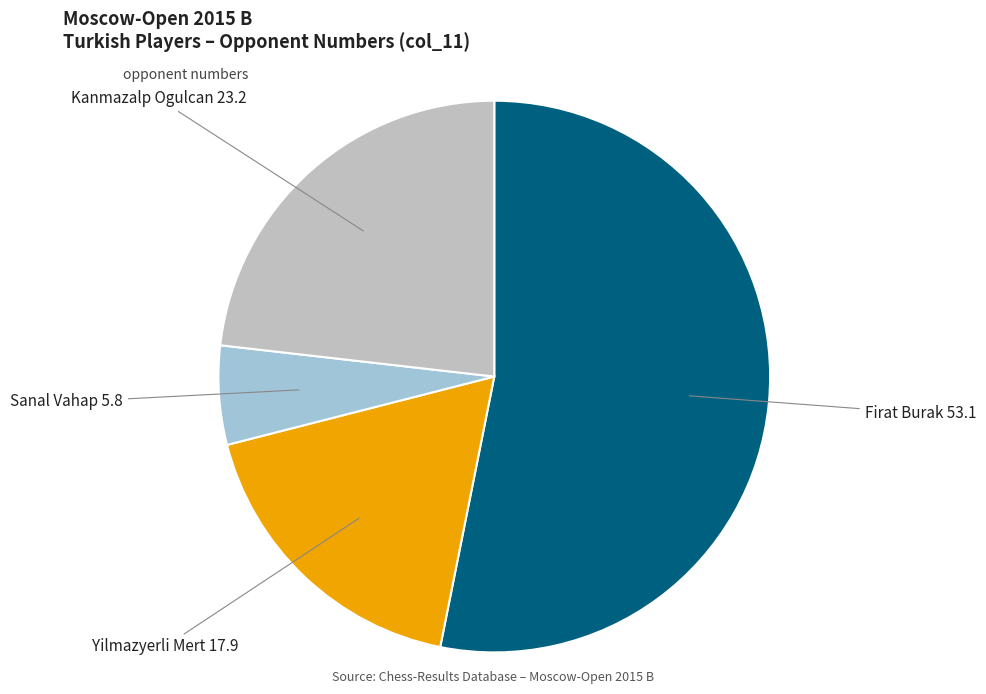

Is there a majority slice in this chart?

Yes